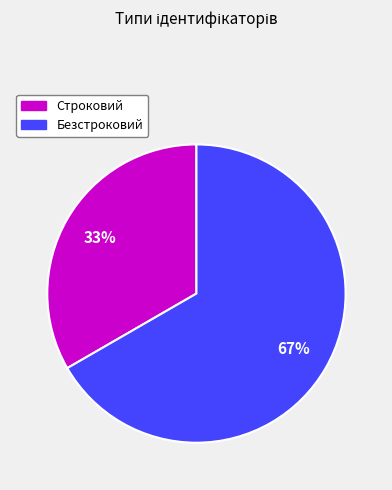

To the nearest percent, what is the average slice percentage?

50%